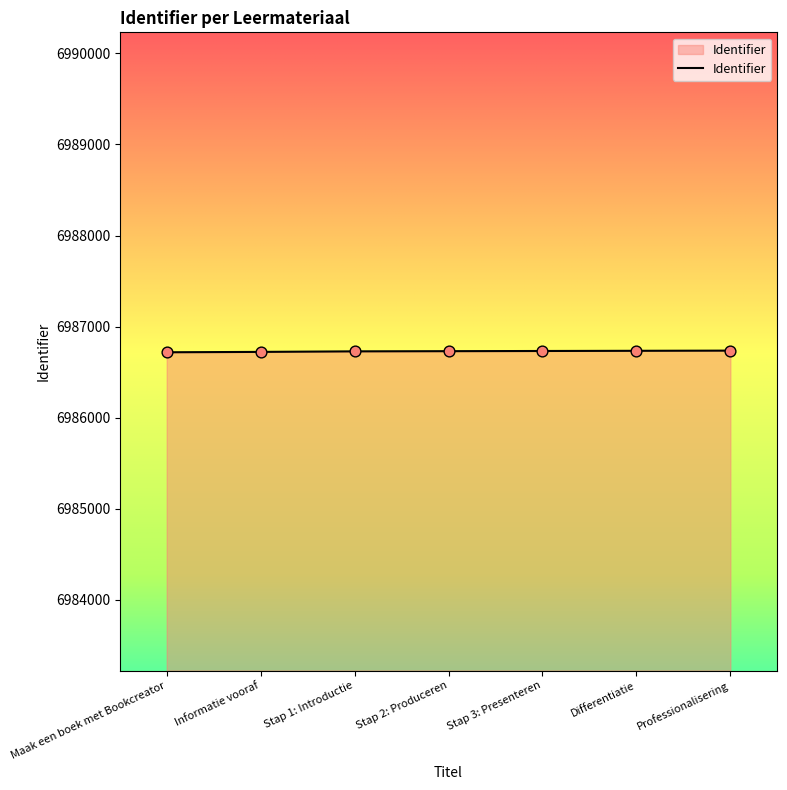

What is the ratio of the value at Professionalisering to the value at Maak een boek met Bookcreator?

1.0